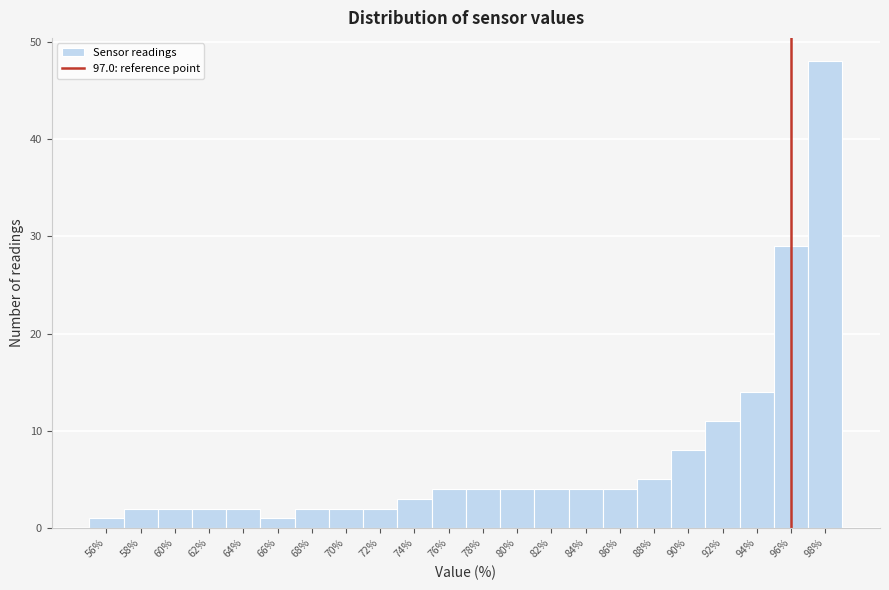

Reading left to right, list all the values displayed in this chart.

1	2	2	2	2	1	2	2	2	3	4	4	4	4	4	4	5	8	11	14	29	48